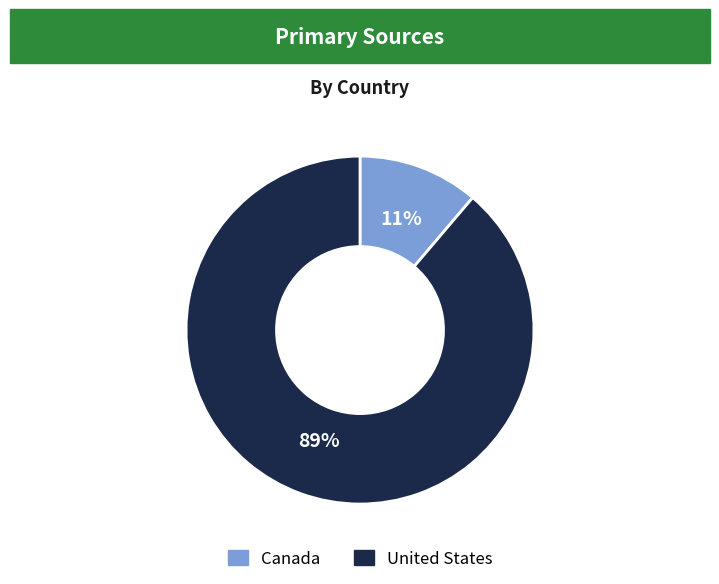

Between Canada and United States, which is larger?

United States